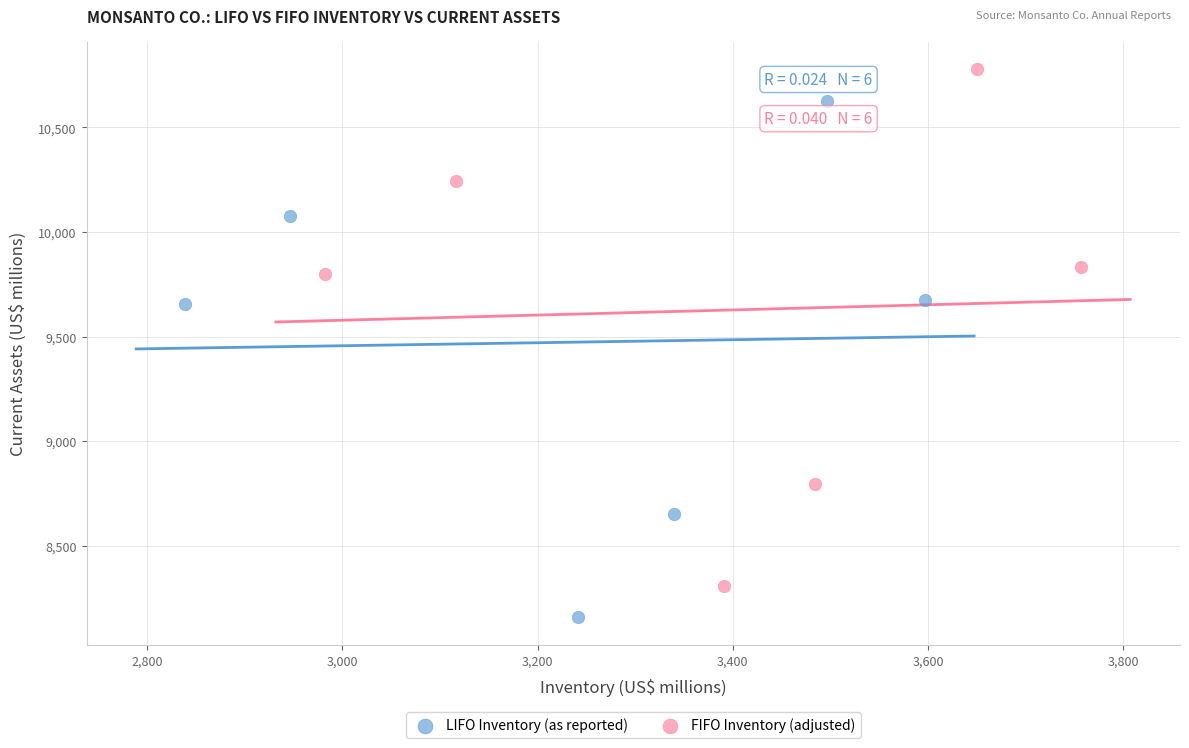

Which series has the largest Y range (max minus min)?

FIFO Inventory (adjusted)